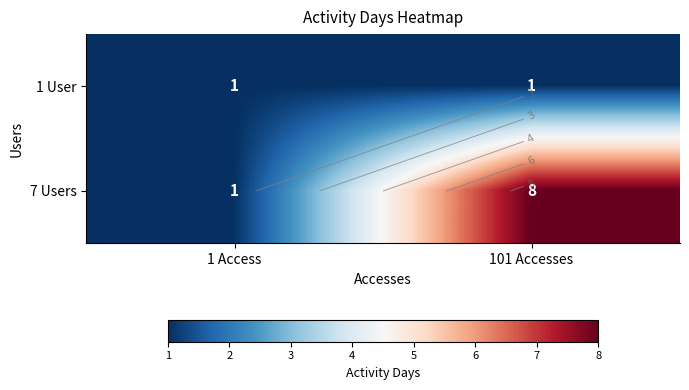

What is the approximate value of 7 Users at 1 Access?

1